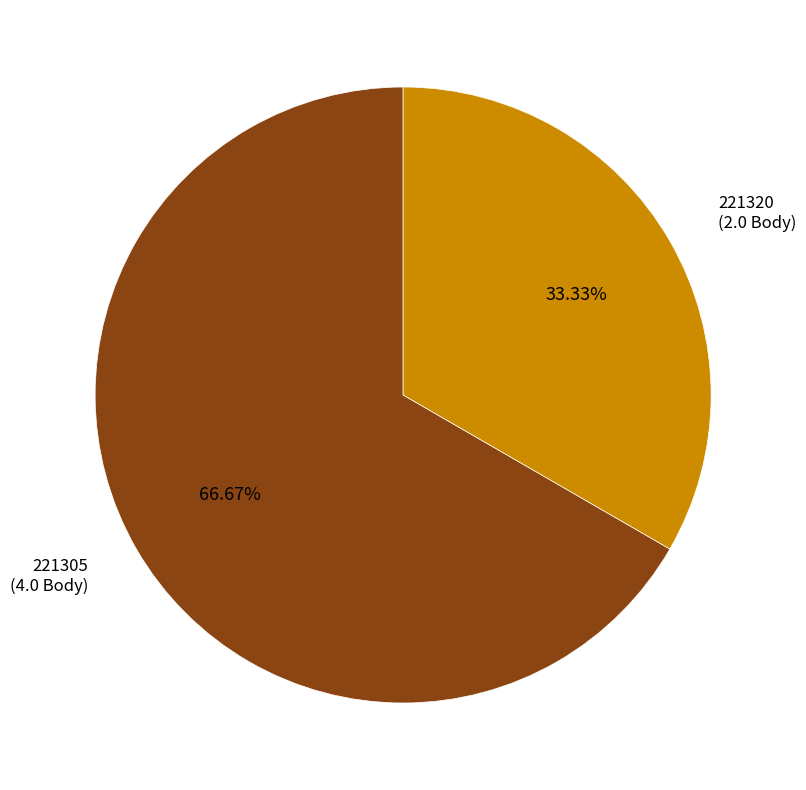

To the nearest percent, what is the average slice percentage?

50%